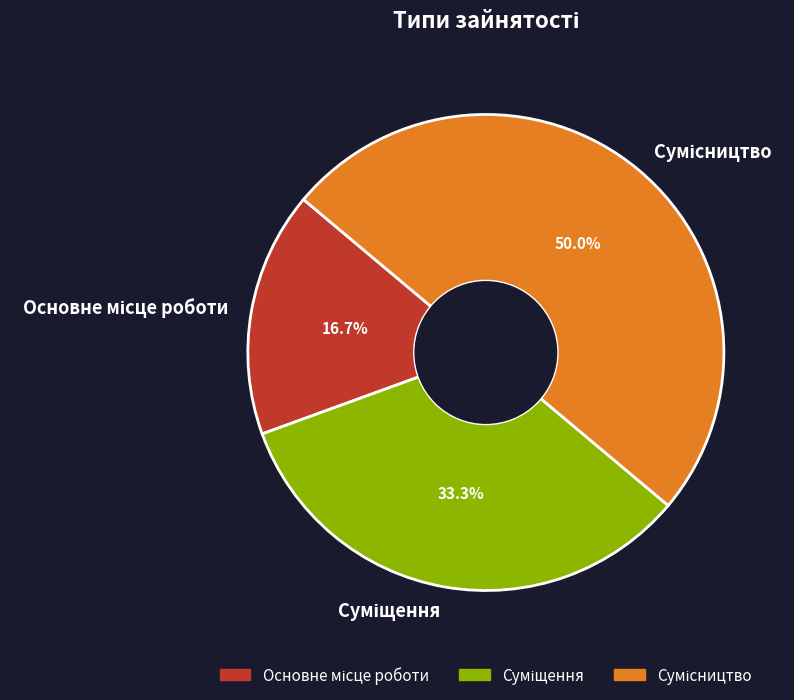

What percentage is NOT represented by Сумісництво?

50.0%